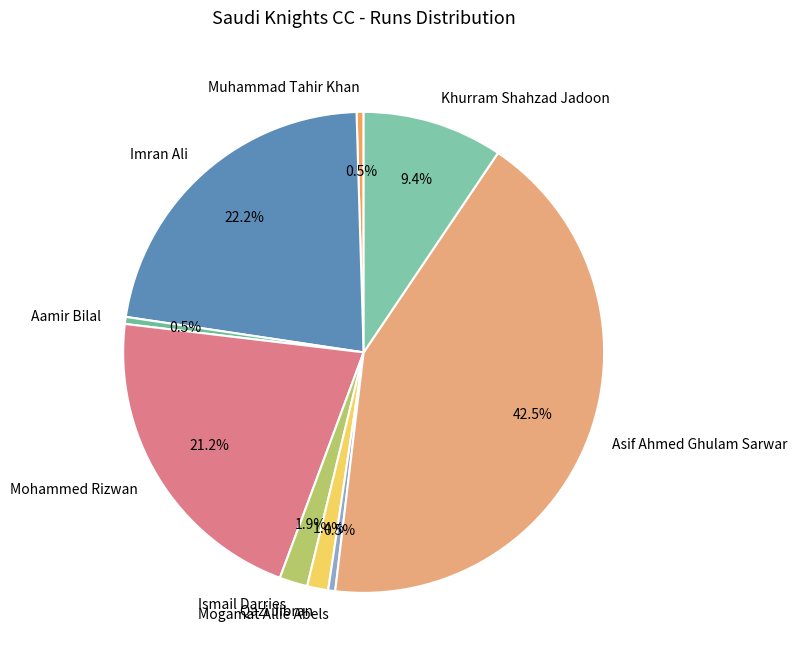

Between Mohammed Rizwan and Ismail Darries, which is larger?

Mohammed Rizwan